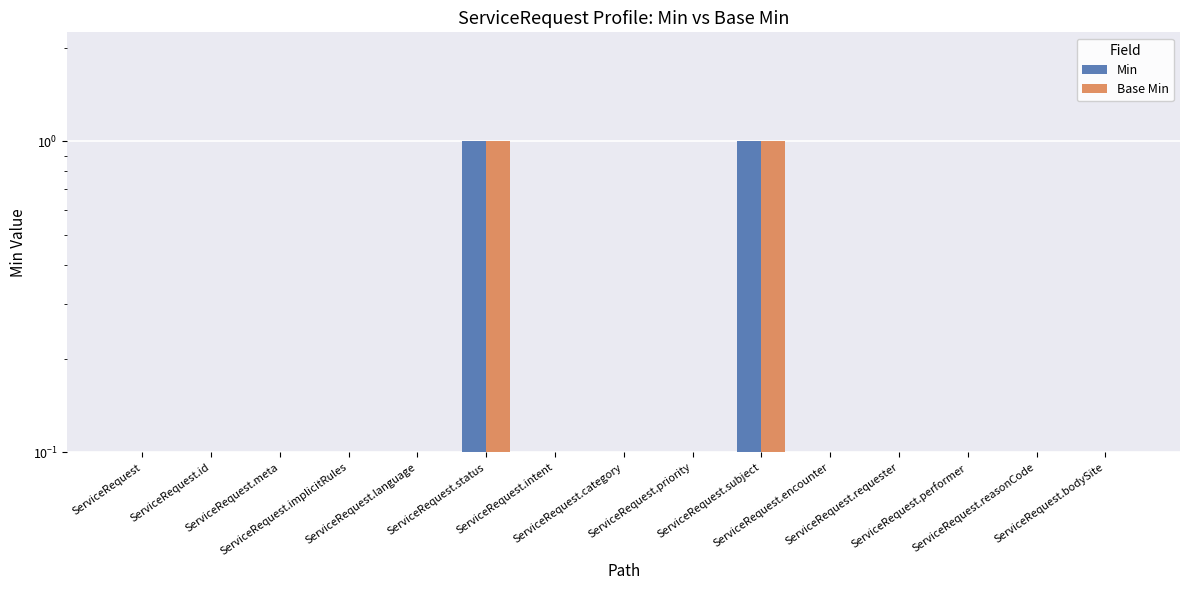

Between ServiceRequest.performer and ServiceRequest.priority, which is larger?

ServiceRequest.performer